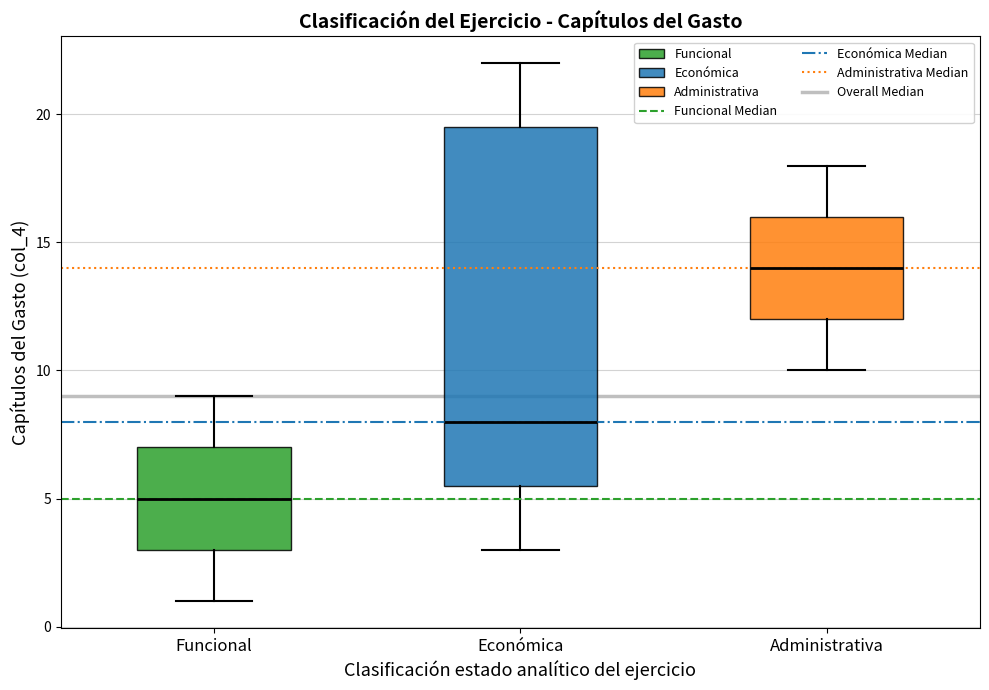

Reading left to right, transcribe this box plot: for each box, give where its median line is, the range the box spans, and where its two whiskers end, as read against the y-axis. The values are not printed on the chart, so give them approximately, as read against the axis.

Funcional: median 5.0, box 3.0 to 7.0, whiskers 1.0 to 9.0
Económica: median 8.0, box 5.5 to 19.5, whiskers 3.0 to 22.0
Administrativa: median 14.0, box 12.0 to 16.0, whiskers 10.0 to 18.0